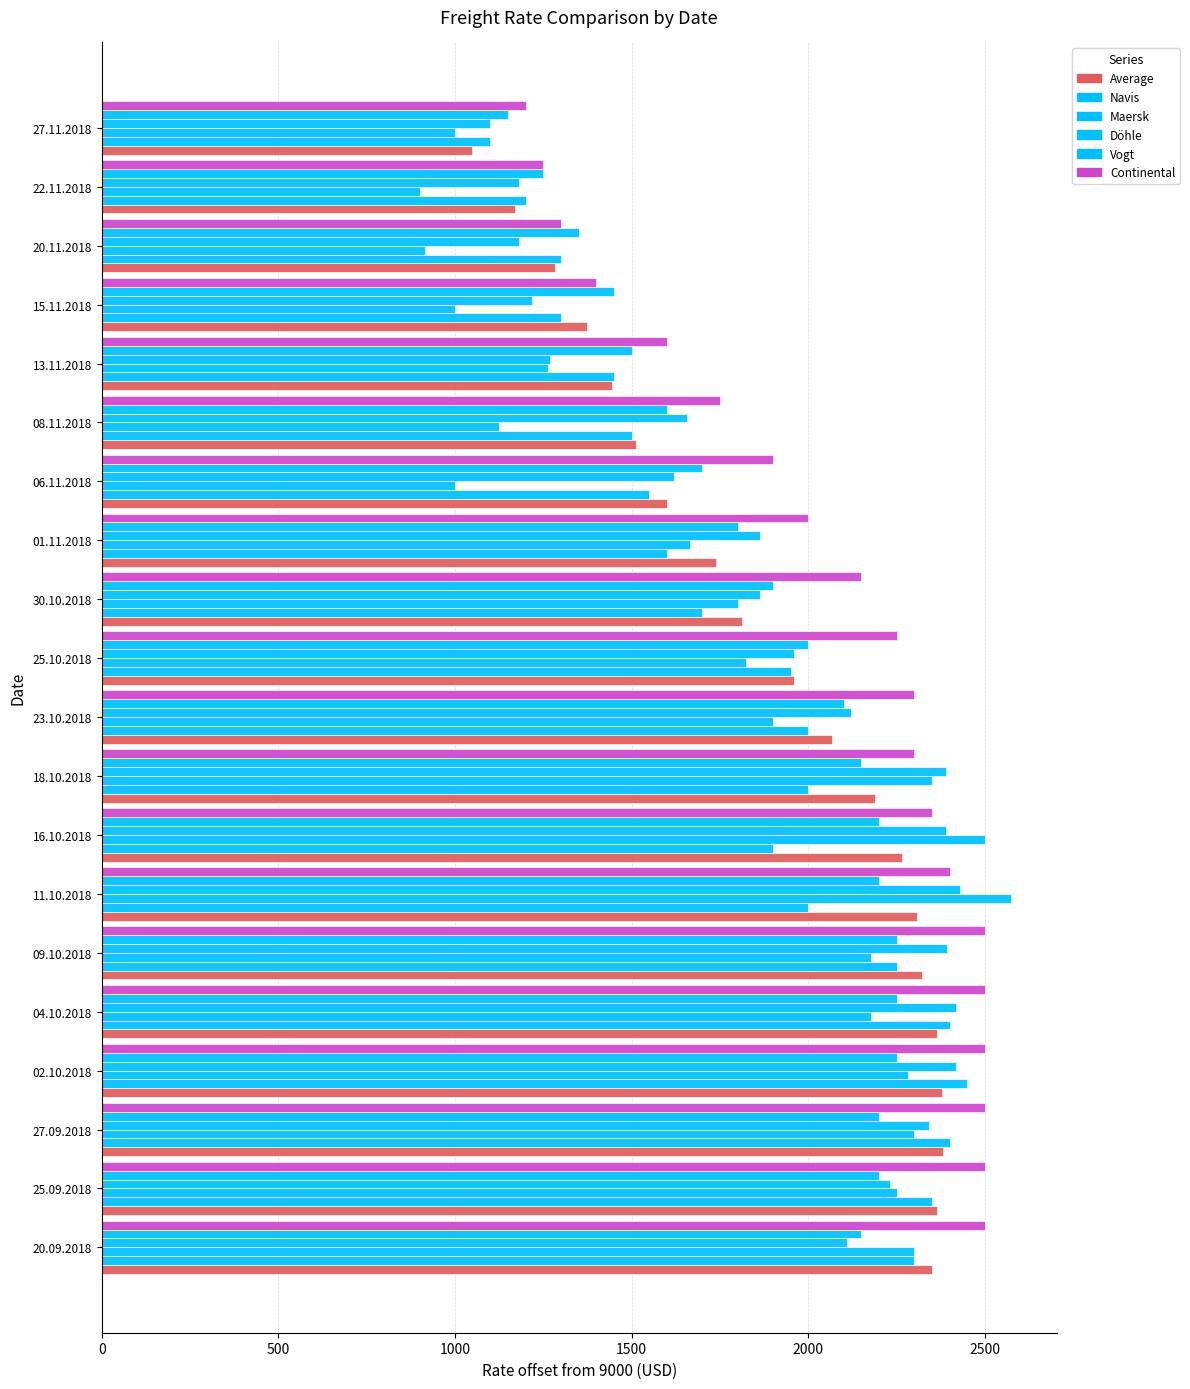

How many distinct data groups are displayed?

6